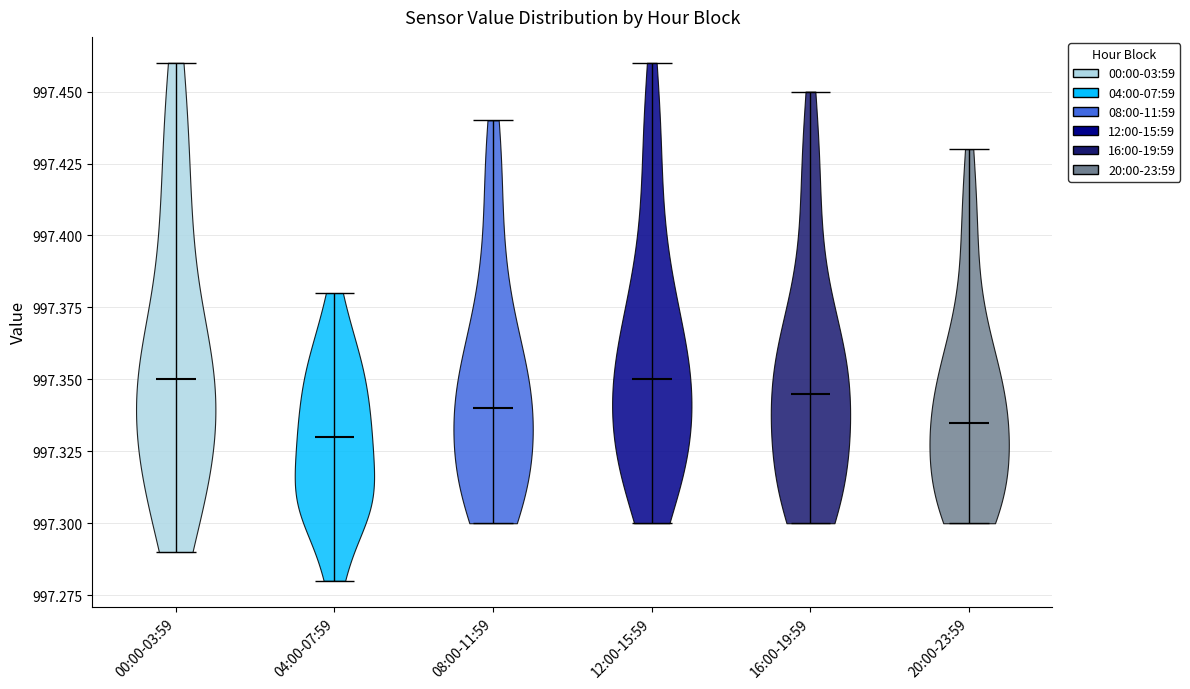

Reading left to right, read every violin against the y-axis: where its median line is, and the lowest and highest points it reaches. The values are not printed on the chart, so give them approximately, as read against the axis.

00:00-03:59: median line 997.350, lowest point 997.290, highest point 997.460
04:00-07:59: median line 997.330, lowest point 997.280, highest point 997.380
08:00-11:59: median line 997.340, lowest point 997.300, highest point 997.440
12:00-15:59: median line 997.350, lowest point 997.300, highest point 997.460
16:00-19:59: median line 997.345, lowest point 997.300, highest point 997.450
20:00-23:59: median line 997.335, lowest point 997.300, highest point 997.430